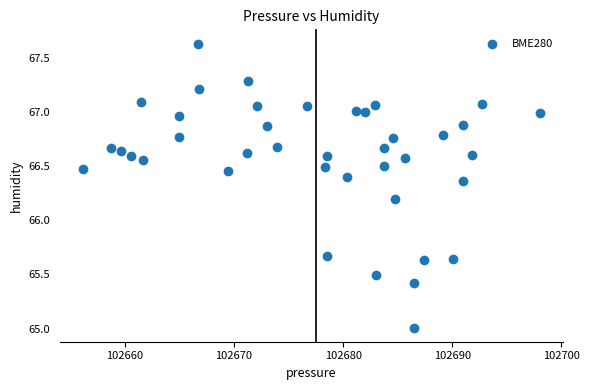

What is the range of Y values (max minus min)?

2.6